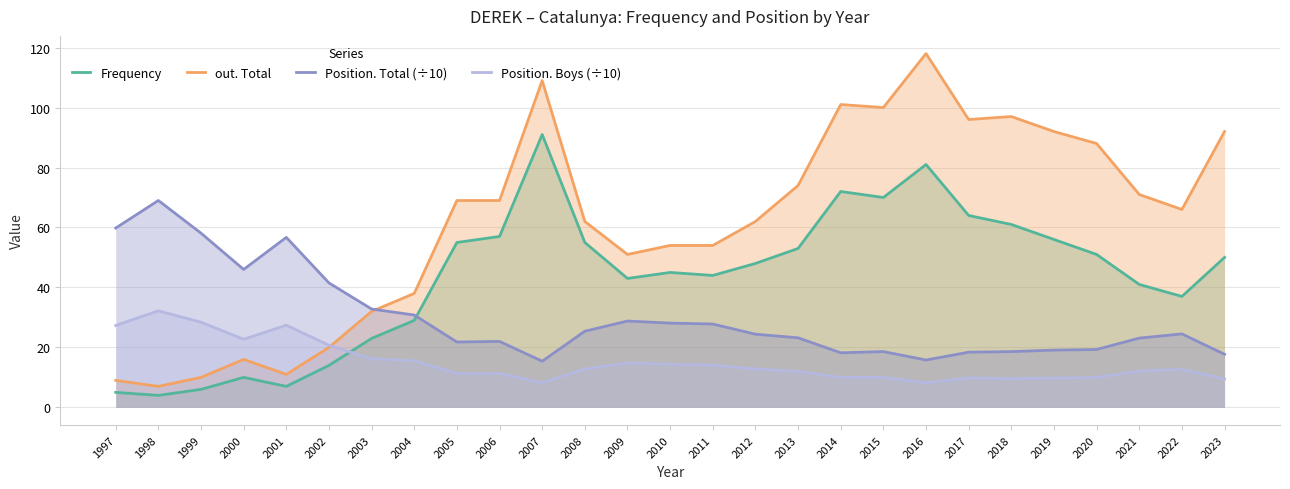

In Frequency, how many points are higher than both neighbors (excluding endpoints)?

5